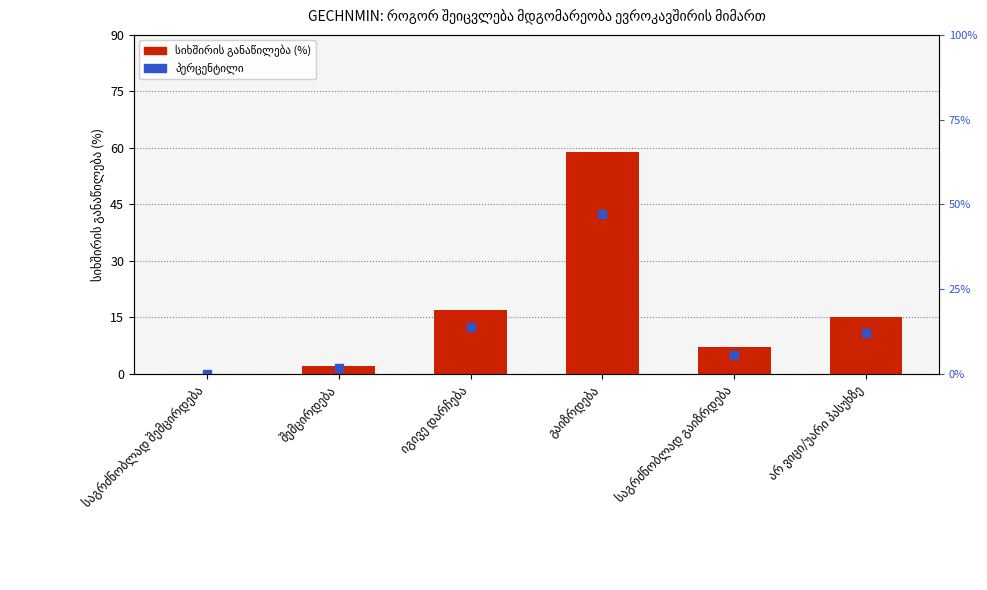

Reading left to right, transcribe all the data shown in this chart.

საგრძნობლად შემცირდება=0	შემცირდება=2	იგივე დარჩება=17	გაიზრდება=59	საგრძნობლად გაიზრდება=7	არ ვიცი/უარი პასუხზე=15